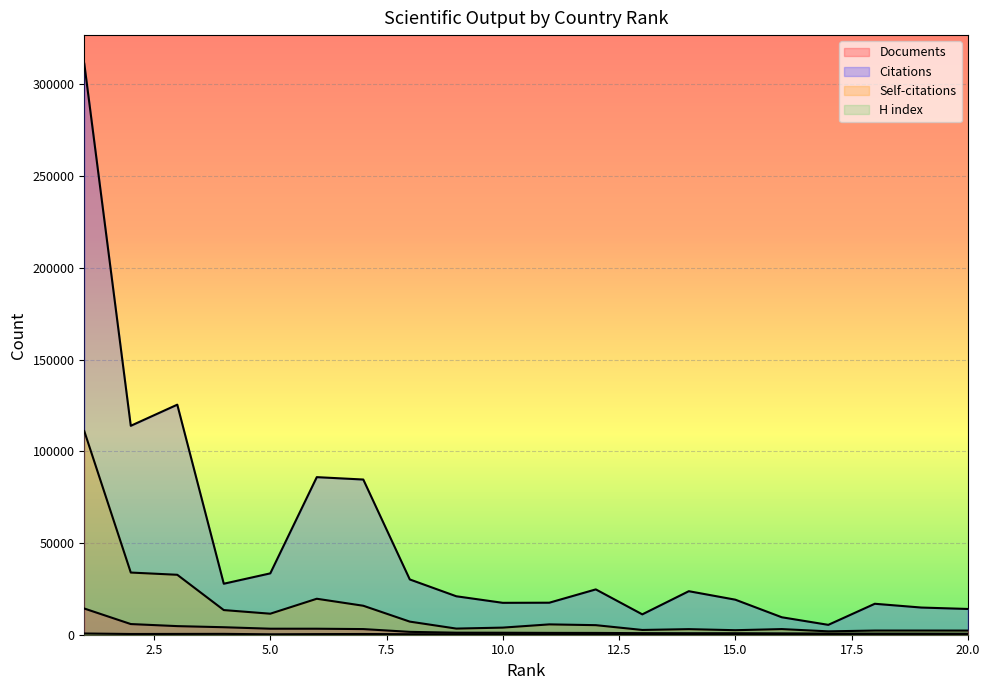

Which series changed the most between 5 and 17?

Citations